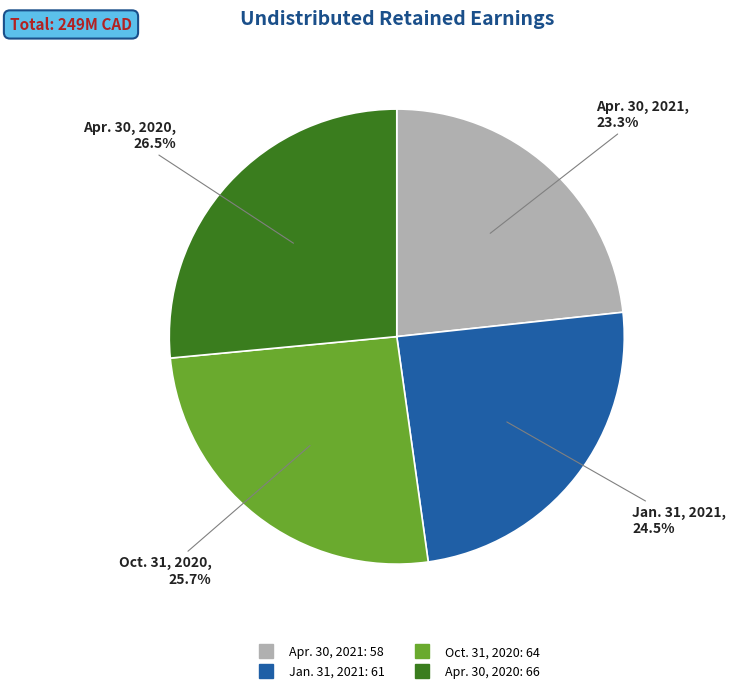

How many slices are in this pie chart?

4